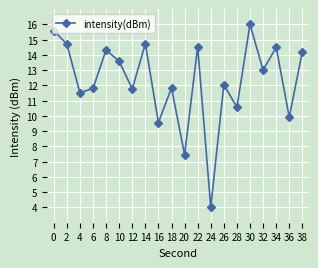

What is the smallest value displayed?

4.0